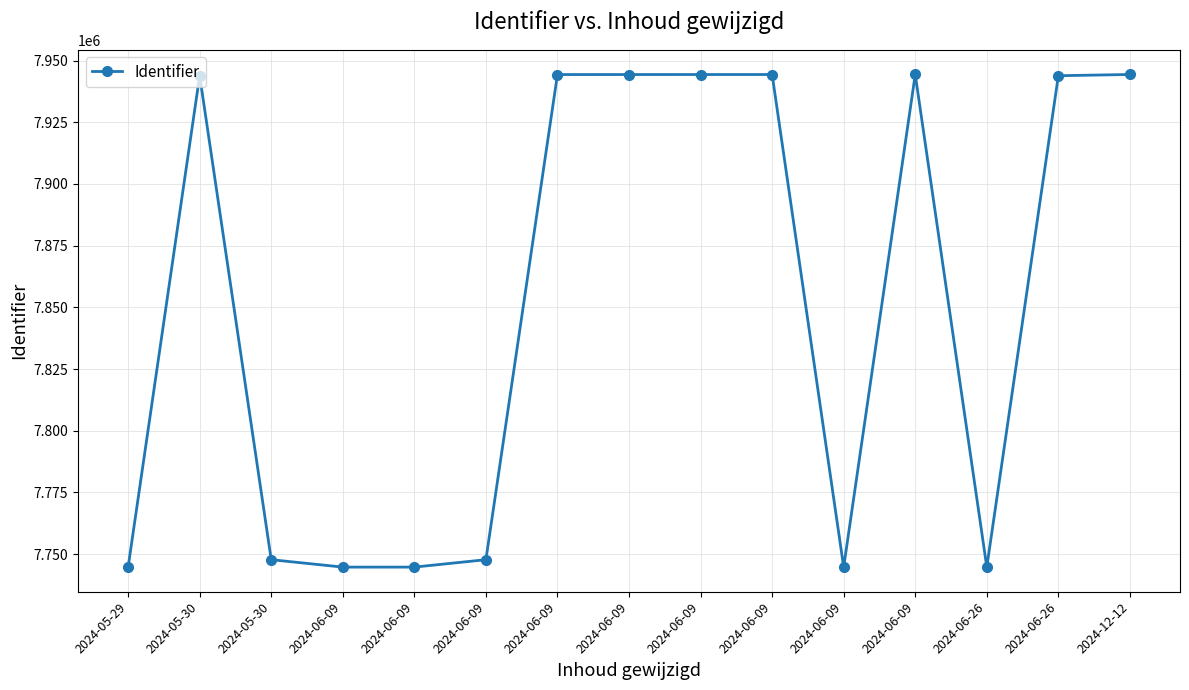

The chart shows a value of 7744737 at 2024-06-09. True or false?

True